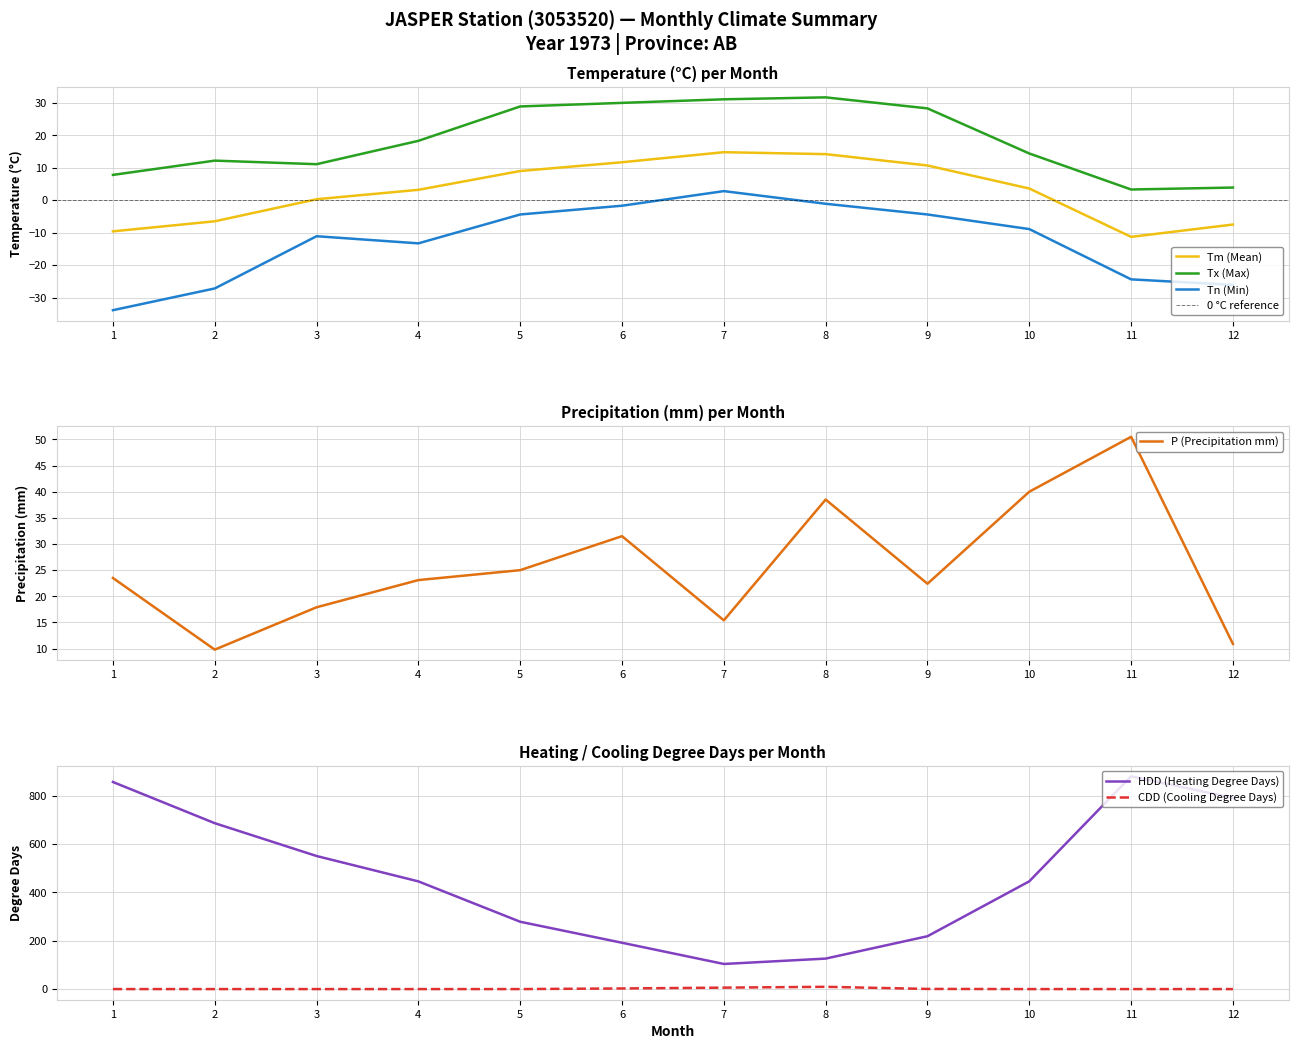

Does the chart have visible grid lines?

Yes